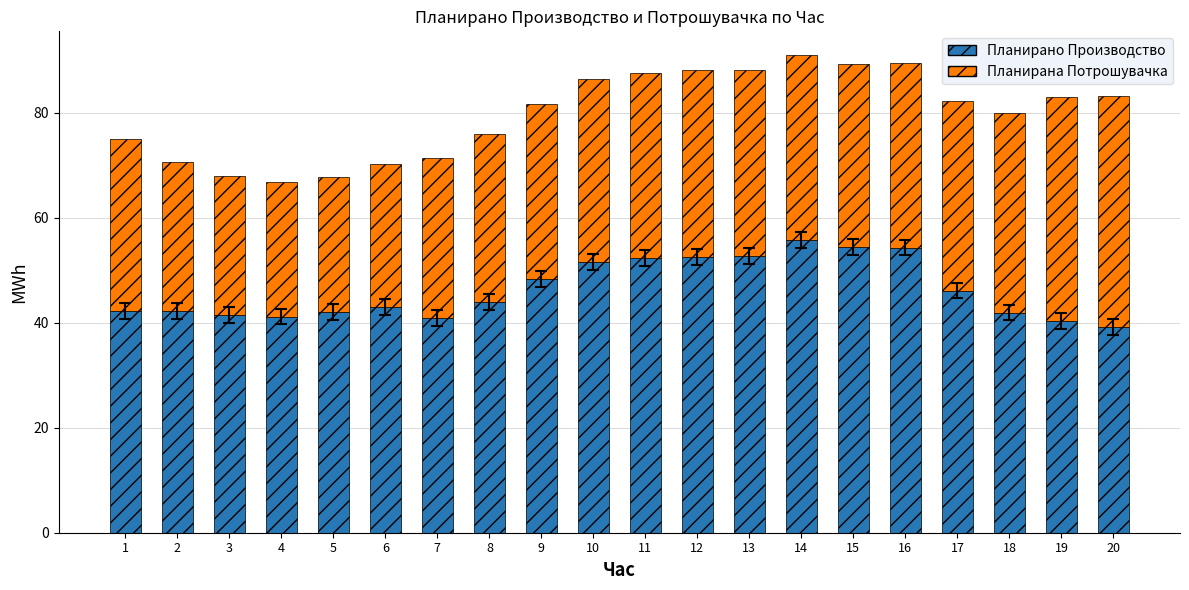

How many bars are there in total?

20